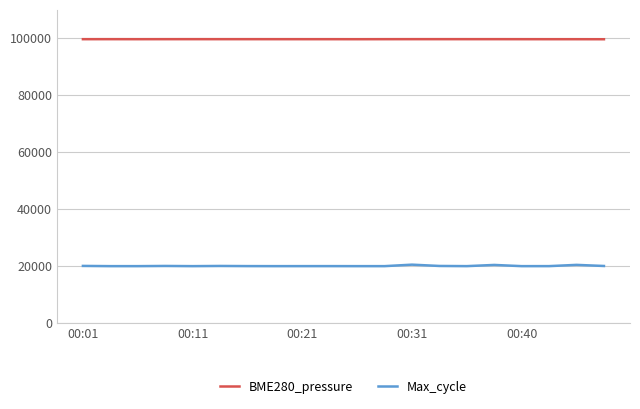

How many categories are shown in the chart?

20